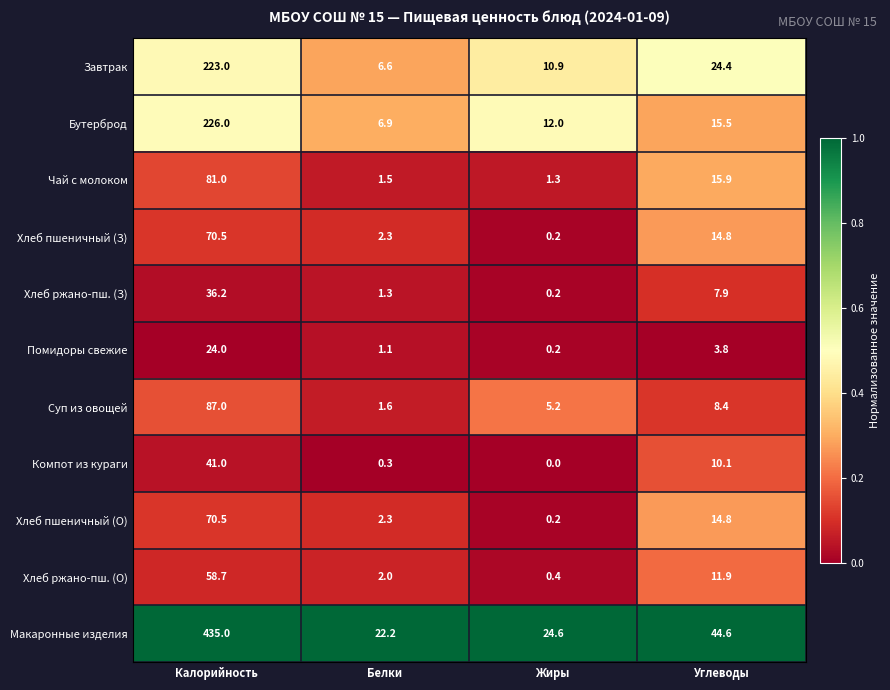

What is the minimum value for Бутерброд?

6.9